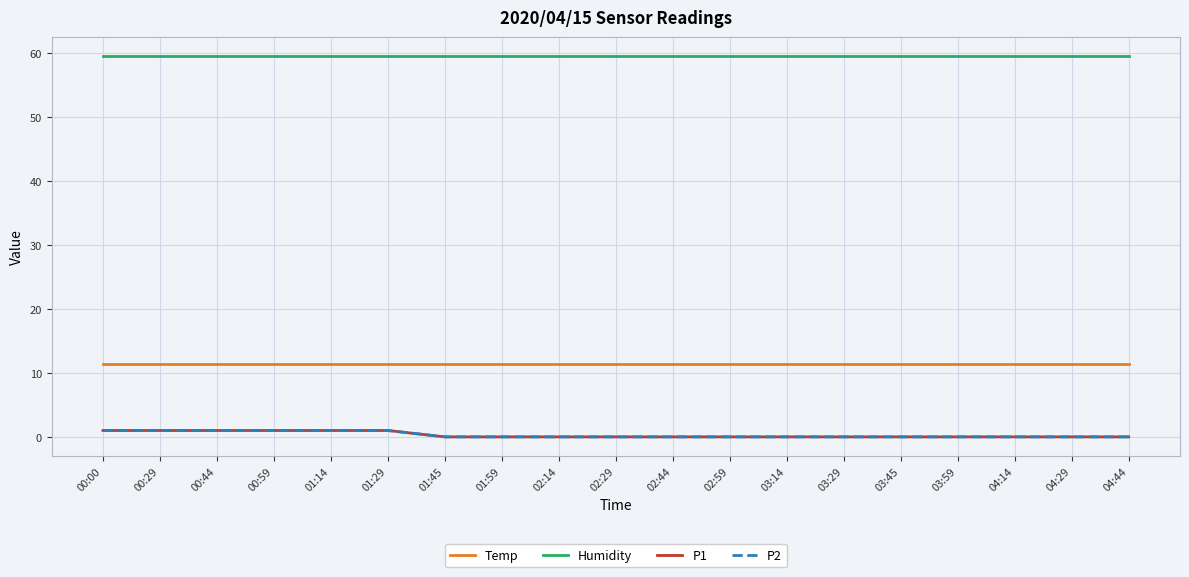

The value of Temp at 03:59 is 17.1. True or false?

False